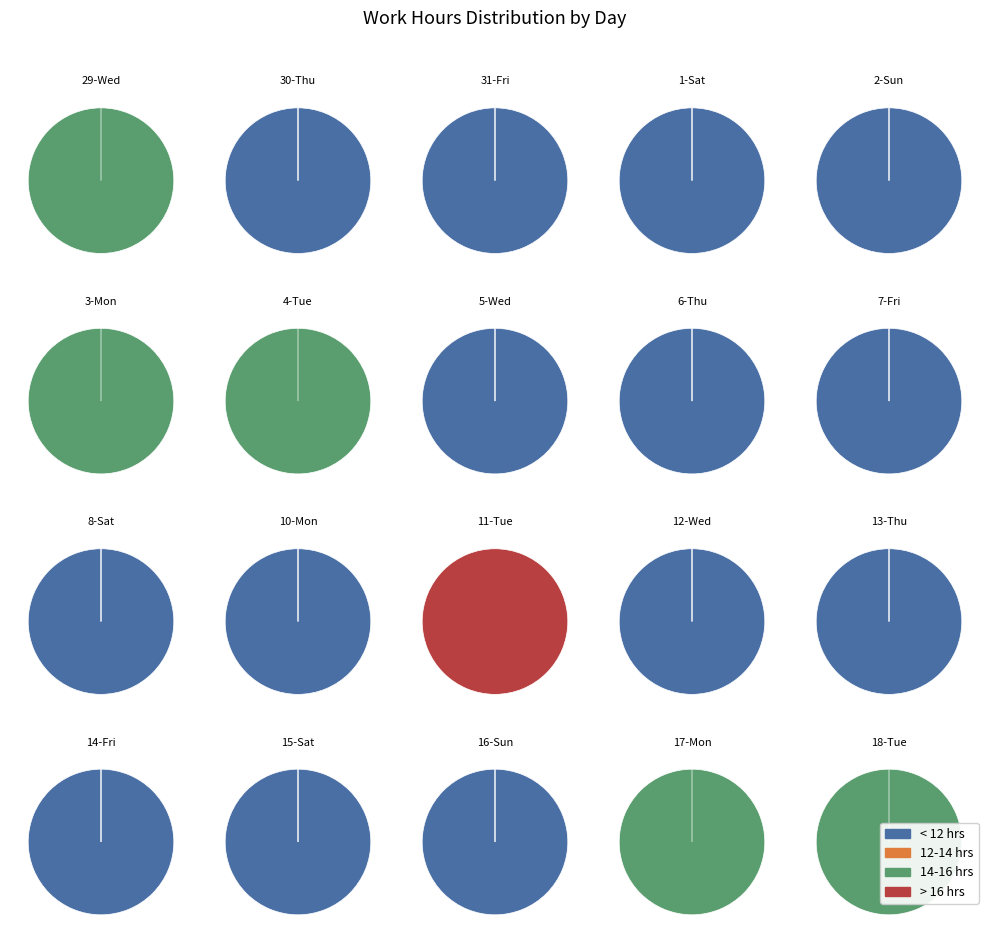

Which category has the biggest portion of the pie?

12